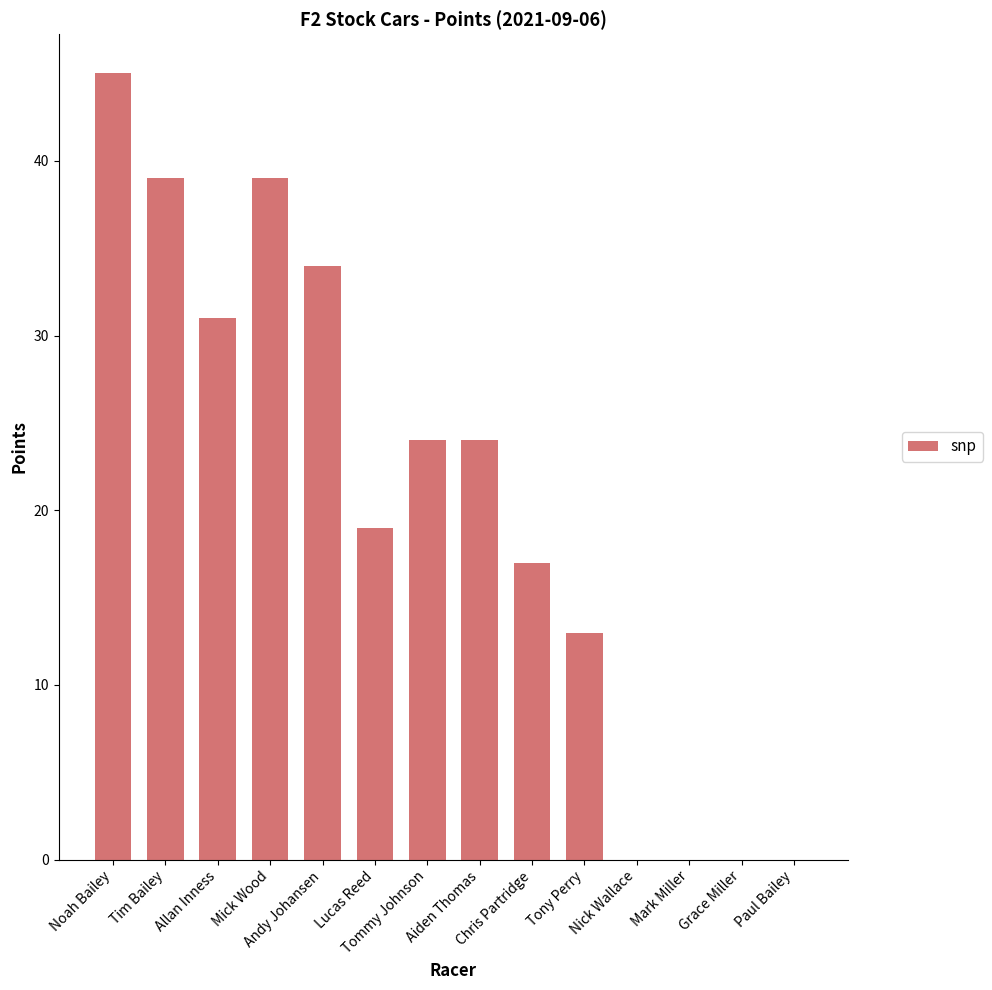

True or false: the data shows 0 at Mark Miller.

True